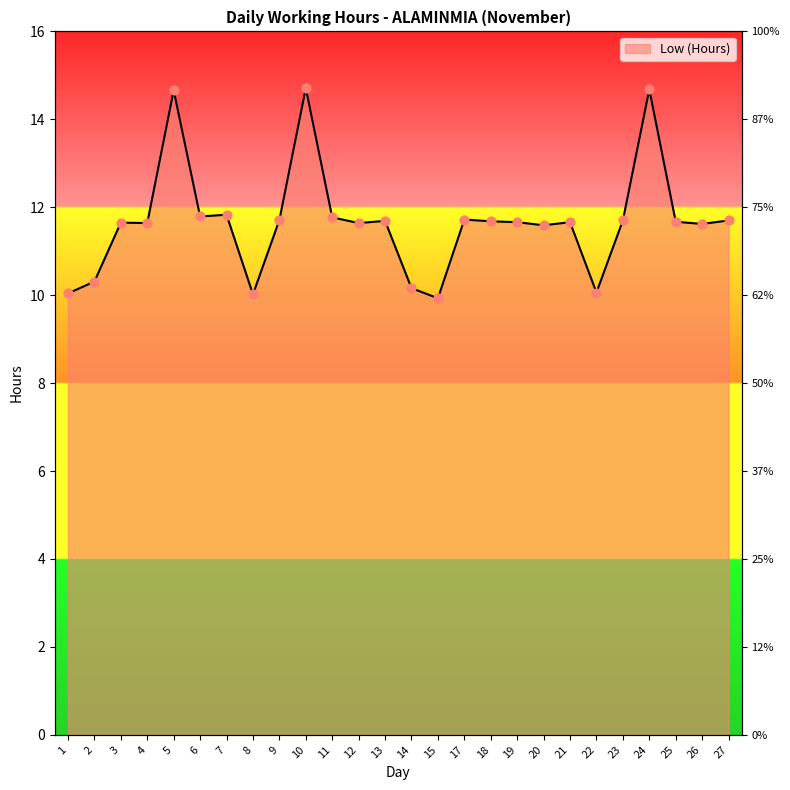

What is the change in value from 18 to 22?

-1.6